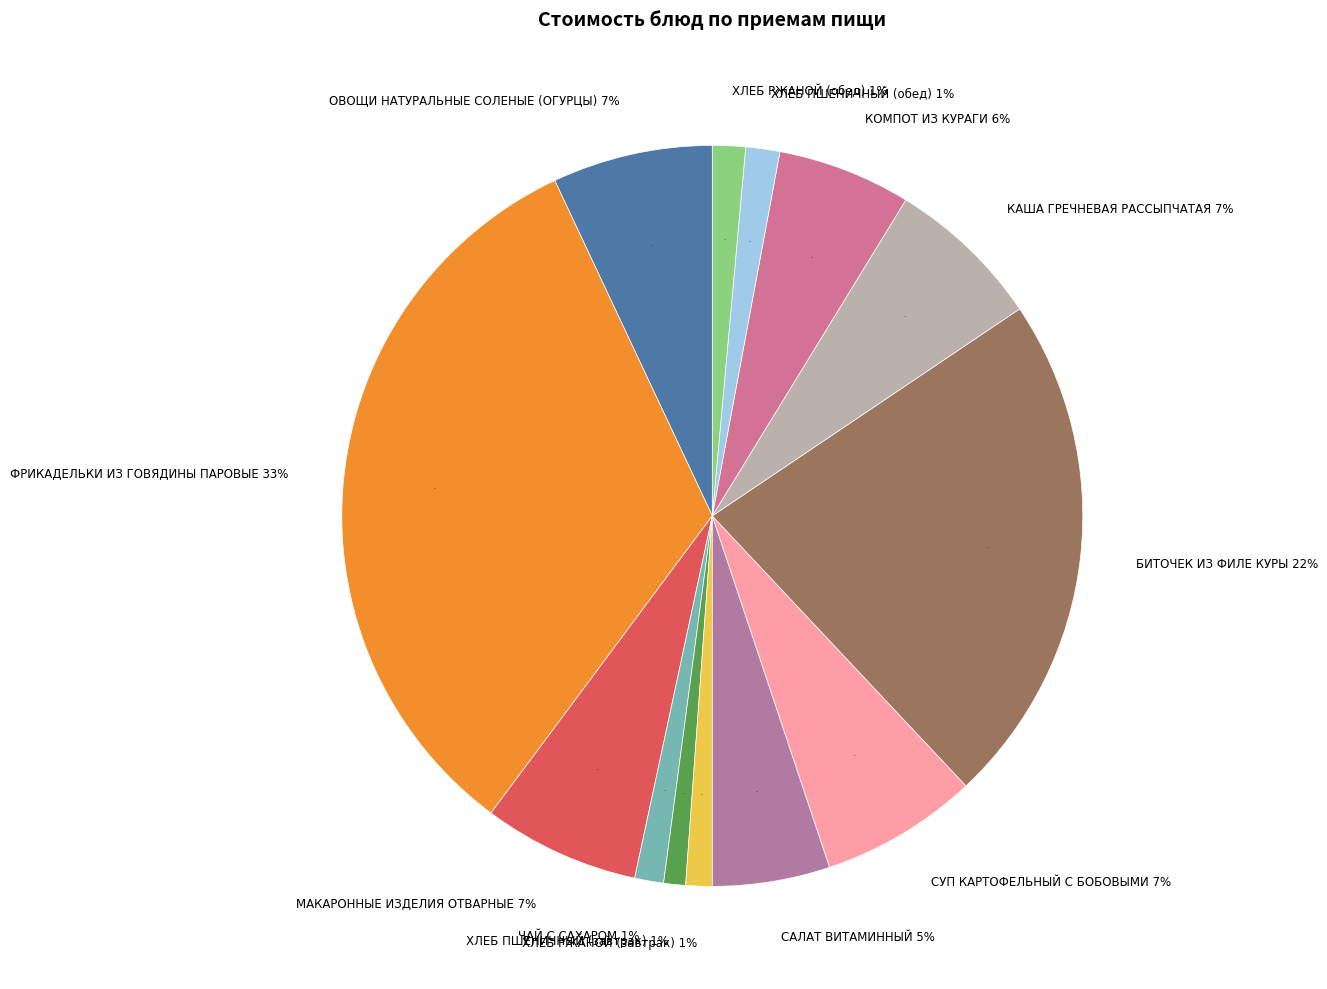

Which slice is the largest?

ФРИКАДЕЛЬКИ ИЗ ГОВЯДИНЫ ПАРОВЫЕ